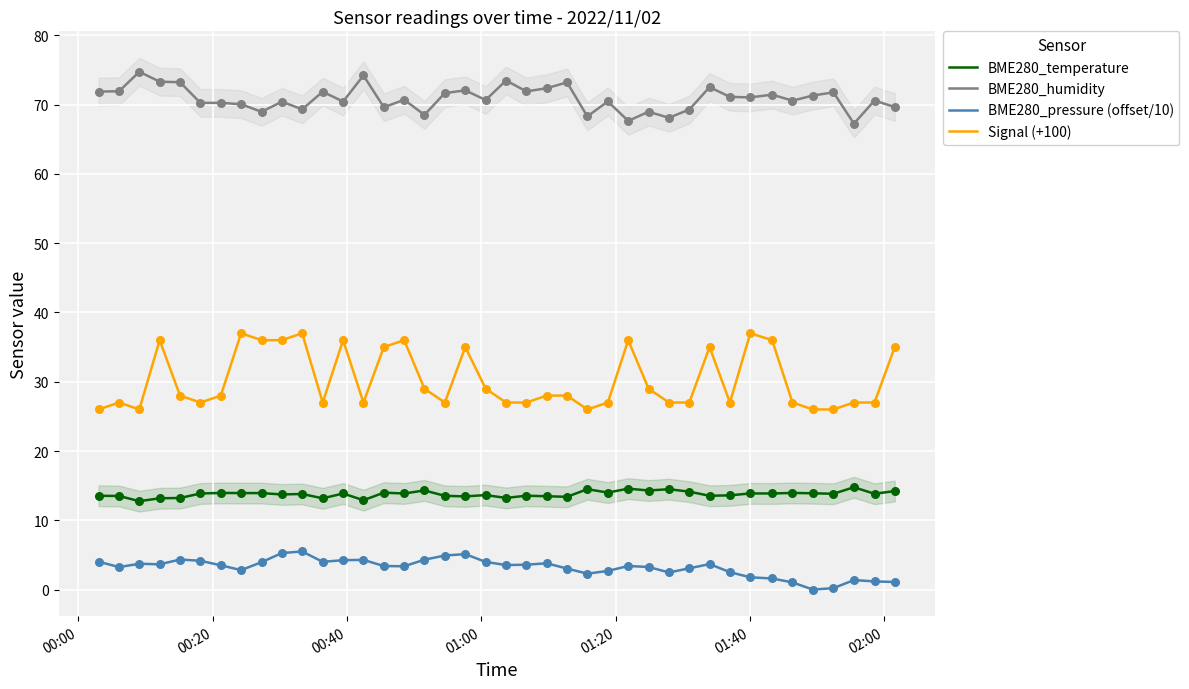

Which series reaches the maximum Y coordinate?

BME280_humidity